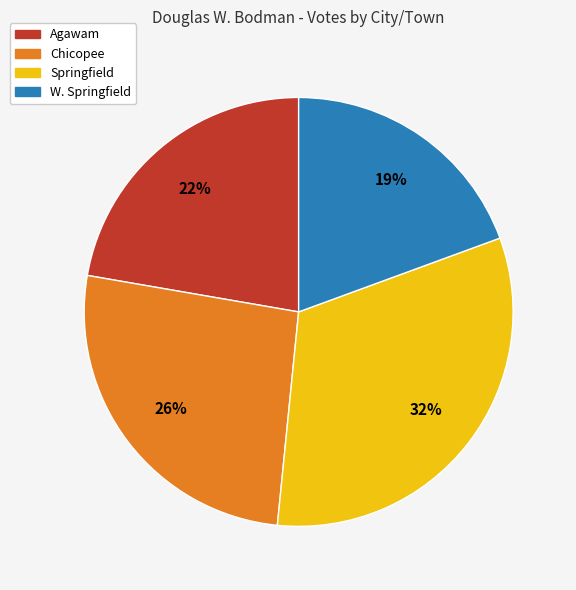

Does Agawam represent more than half of the total?

No